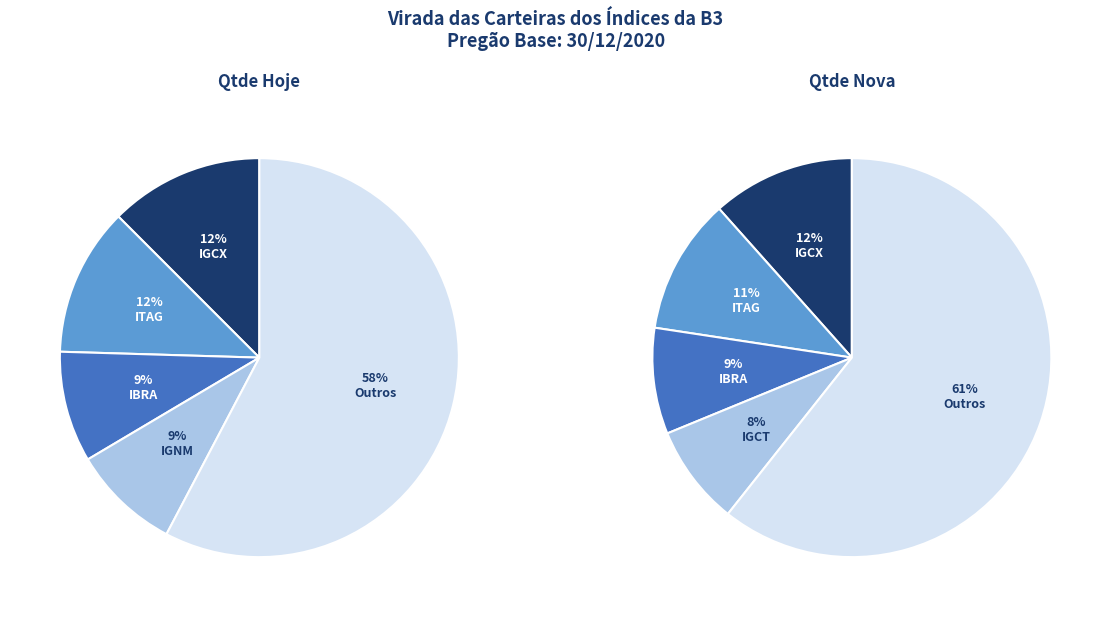

Does MLCX account for over 50% of the chart?

No